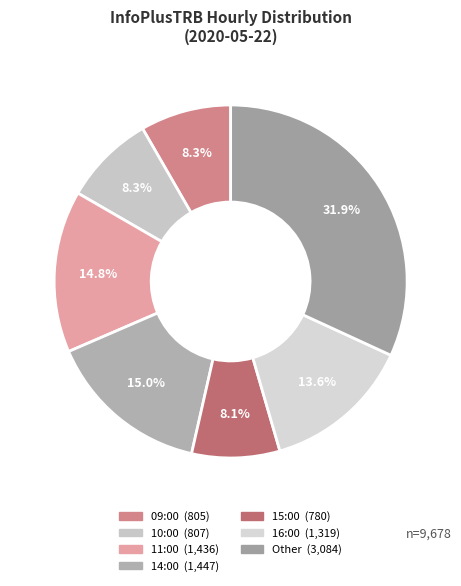

To the nearest percent, what is the difference between the largest and smallest slice percentages?

24%